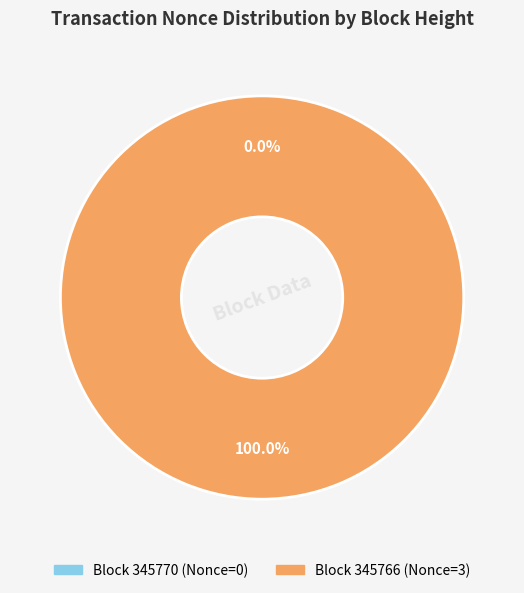

True or false: 345770 accounts for 9% of the total.

False